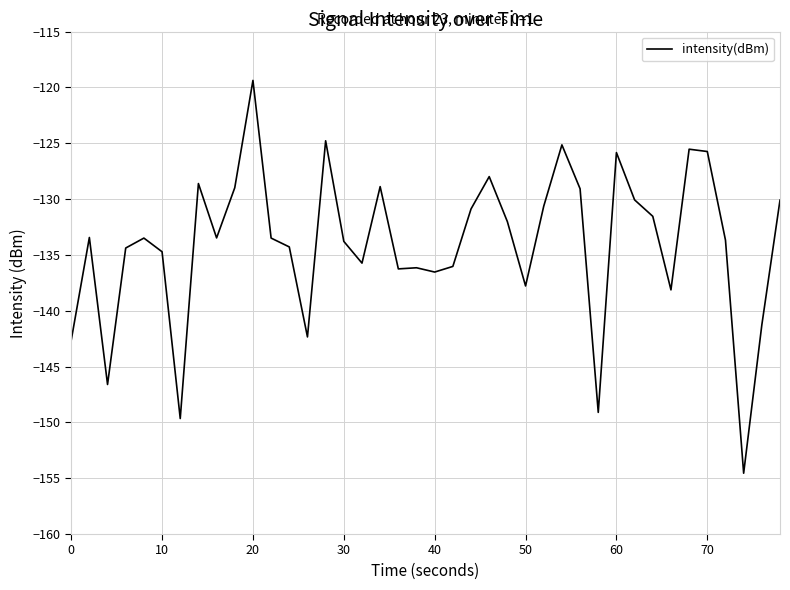

What is the minimum value shown in the chart?

-154.6